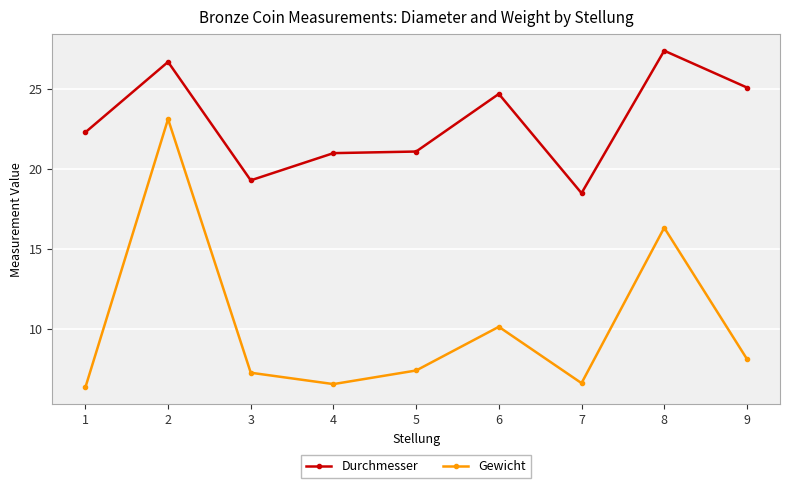

At 6, list the series in order from largest to smallest.

Durchmesser, Gewicht